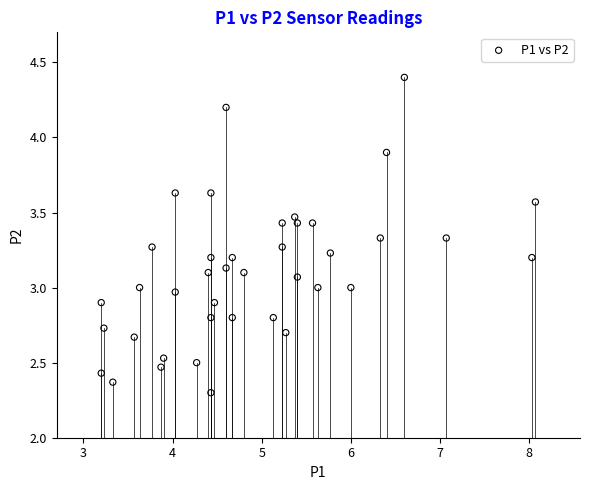

What is the range of X values (max minus min)?

4.9